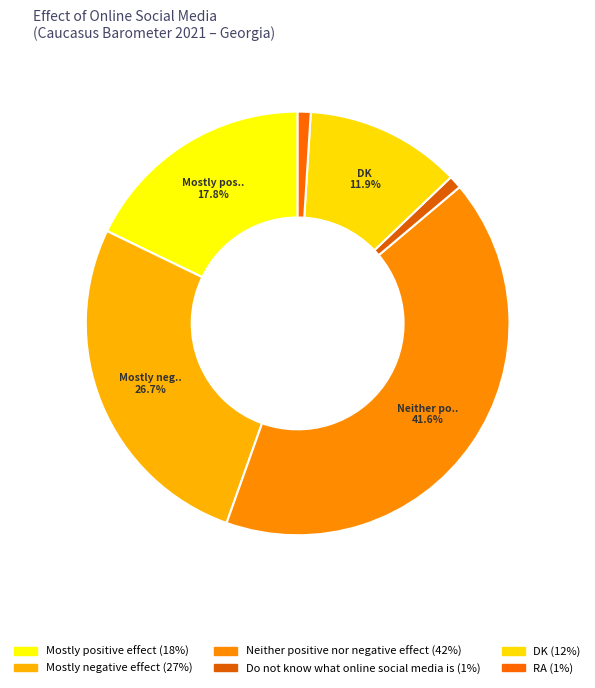

What is the change in value from DK to RA?

-11